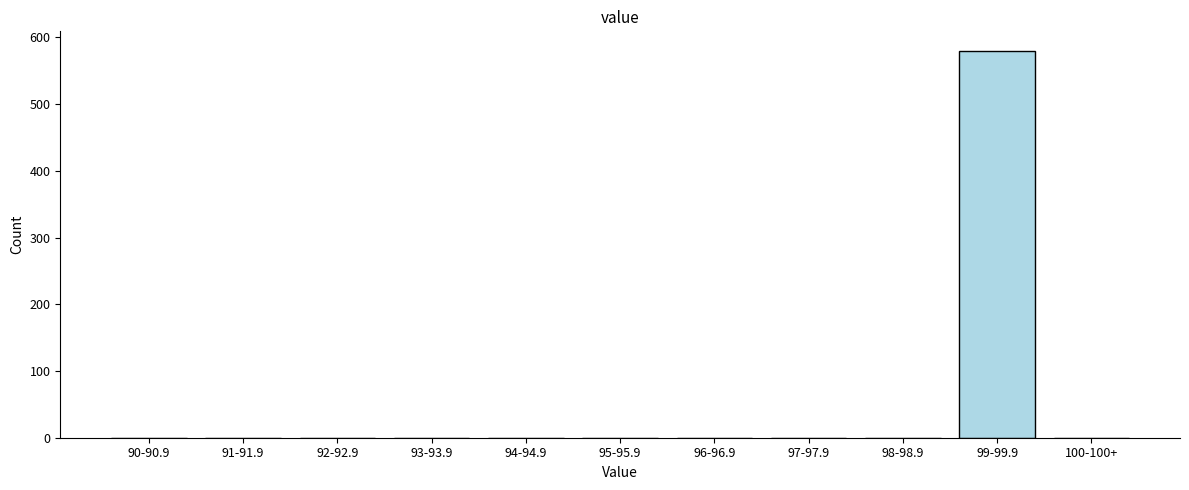

Reading left to right, extract all data points from this chart.

90-90.9=0	91-91.9=0	92-92.9=0	93-93.9=0	94-94.9=0	95-95.9=0	96-96.9=0	97-97.9=0	98-98.9=0	99-99.9=580	100-100+=0